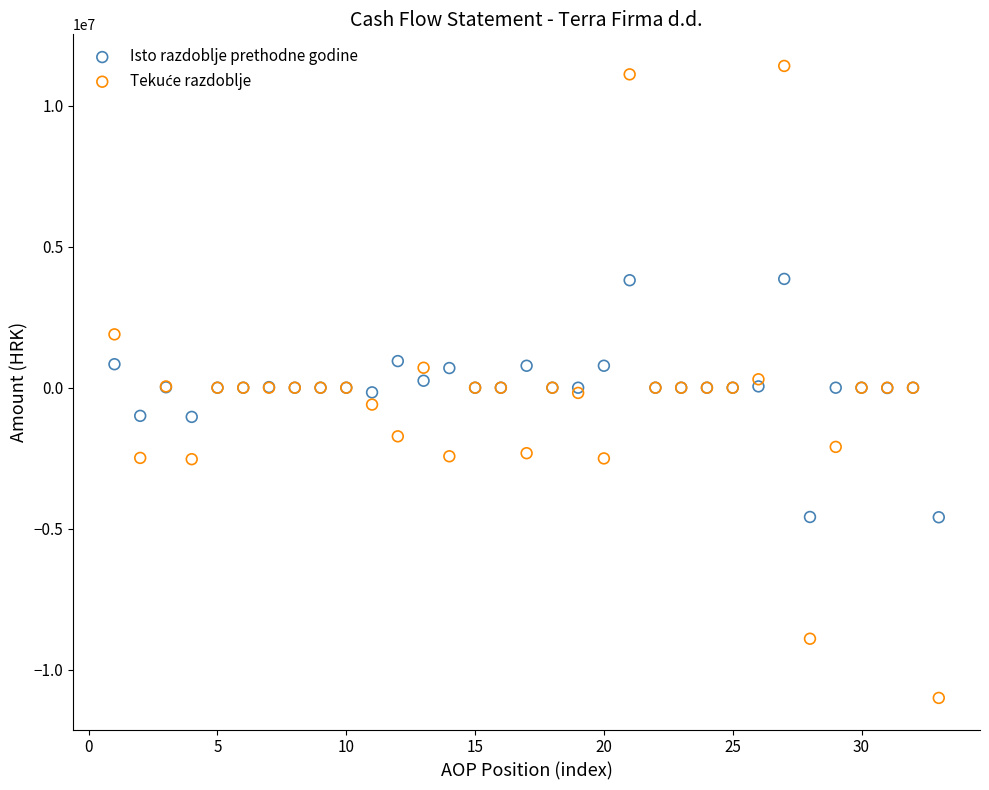

What is the X range (max minus min) for the scatter plot?

32